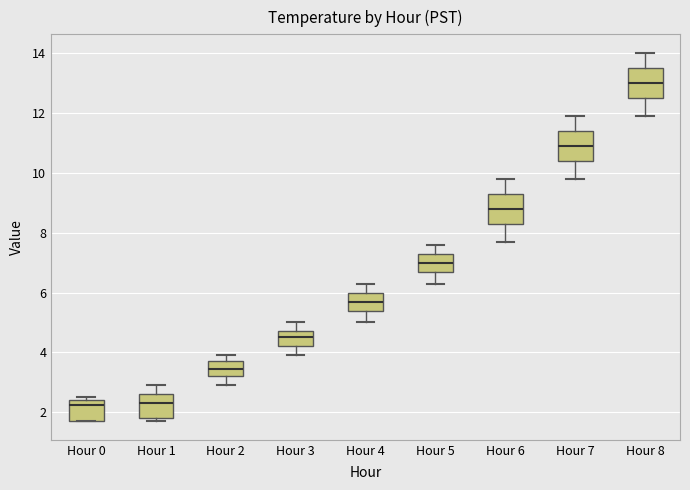

Reading left to right, transcribe this box plot: for each box, give where its median line is, the range the box spans, and where its two whiskers end, as read against the y-axis. The values are not printed on the chart, so give them approximately, as read against the axis.

Hour 0: median 2.2, box 1.8 to 2.4, whiskers 1.8 to 2.6
Hour 1: median 2.4, box 1.8 to 2.6, whiskers 1.8 (just below the box's lower edge) to 3.0
Hour 2: median 3.4, box 3.2 to 3.8, whiskers 3.0 to 4.0
Hour 3: median 4.6, box 4.2 to 4.8, whiskers 4.0 to 5.0
Hour 4: median 5.8, box 5.4 to 6.0, whiskers 5.0 to 6.4
Hour 5: median 7.0, box 6.6 to 7.4, whiskers 6.4 to 7.6
Hour 6: median 8.8, box 8.4 to 9.4, whiskers 7.8 to 9.8
Hour 7: median 11.0, box 10.4 to 11.4, whiskers 9.8 to 12.0
Hour 8: median 13.0, box 12.6 to 13.6, whiskers 12.0 to 14.0